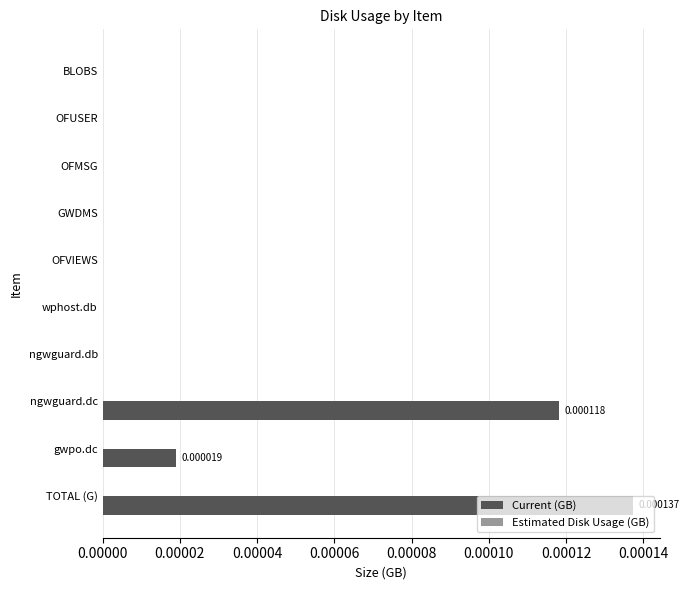

Which has a higher value, TOTAL (G) or ngwguard.db?

TOTAL (G)